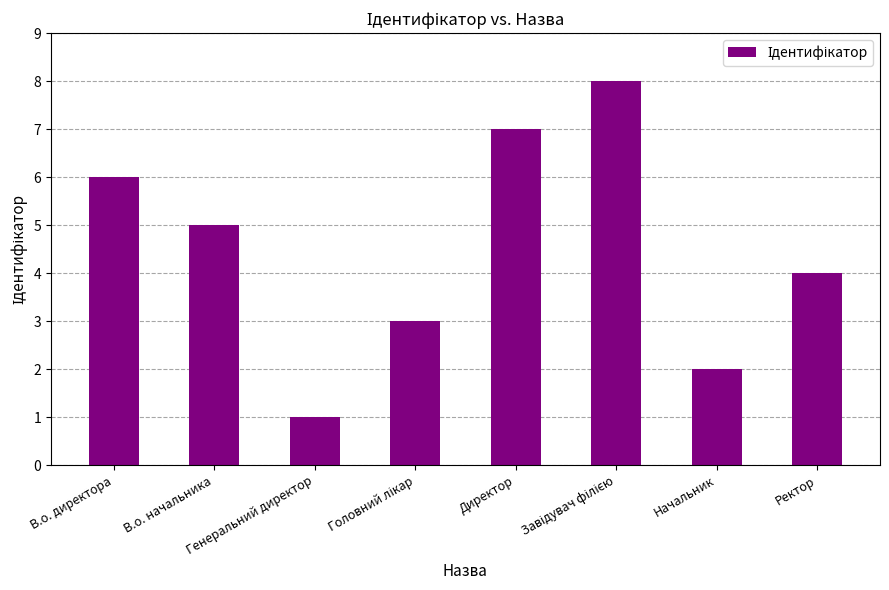

How many data points does each series have?

8